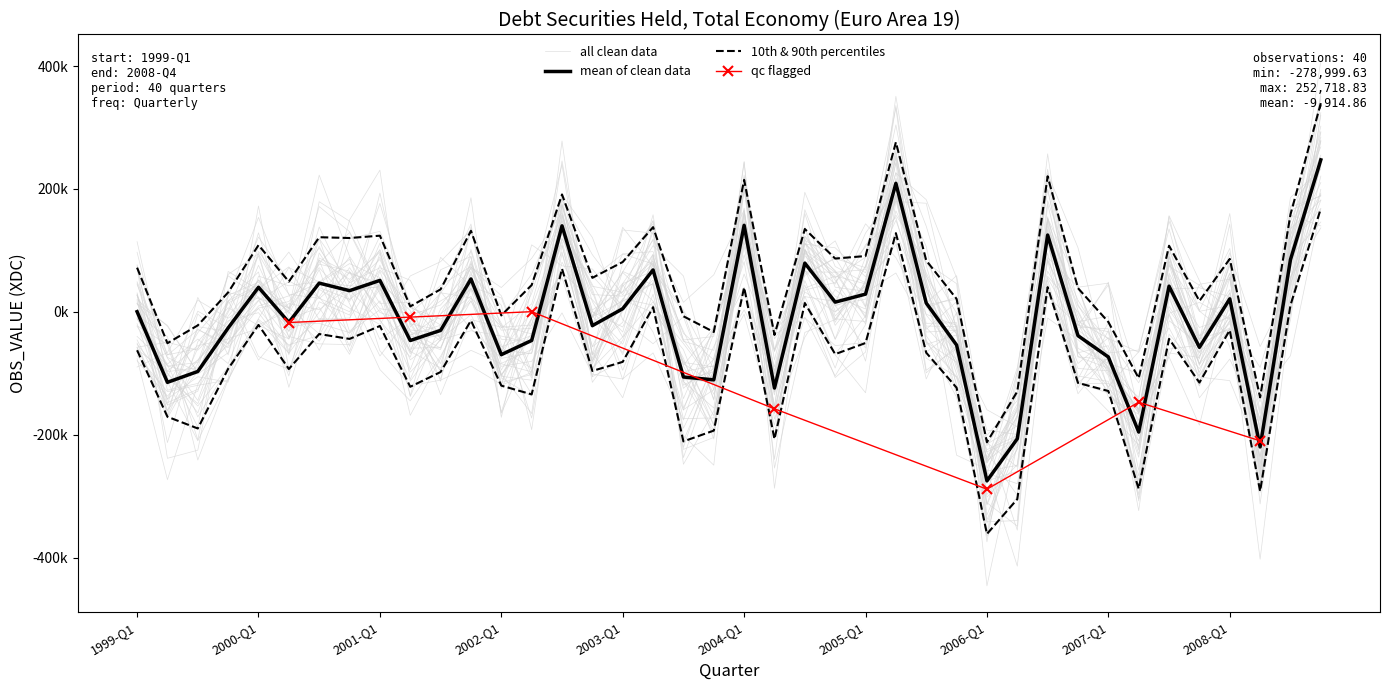

List the labels in order of value, smallest first.

2006-Q1, 2008-Q2, 2006-Q2, 2007-Q2, 2004-Q2, 1999-Q2, 2003-Q4, 2003-Q3, 1999-Q3, 2007-Q1, 2002-Q1, 2007-Q4, 2005-Q4, 2001-Q2, 2002-Q2, 2006-Q4, 2001-Q3, 1999-Q4, 2002-Q4, 2000-Q2, 1999-Q1, 2003-Q1, 2005-Q3, 2004-Q4, 2008-Q1, 2005-Q1, 2000-Q4, 2000-Q1, 2007-Q3, 2000-Q3, 2001-Q1, 2001-Q4, 2003-Q2, 2004-Q3, 2008-Q3, 2006-Q3, 2002-Q3, 2004-Q1, 2005-Q2, 2008-Q4